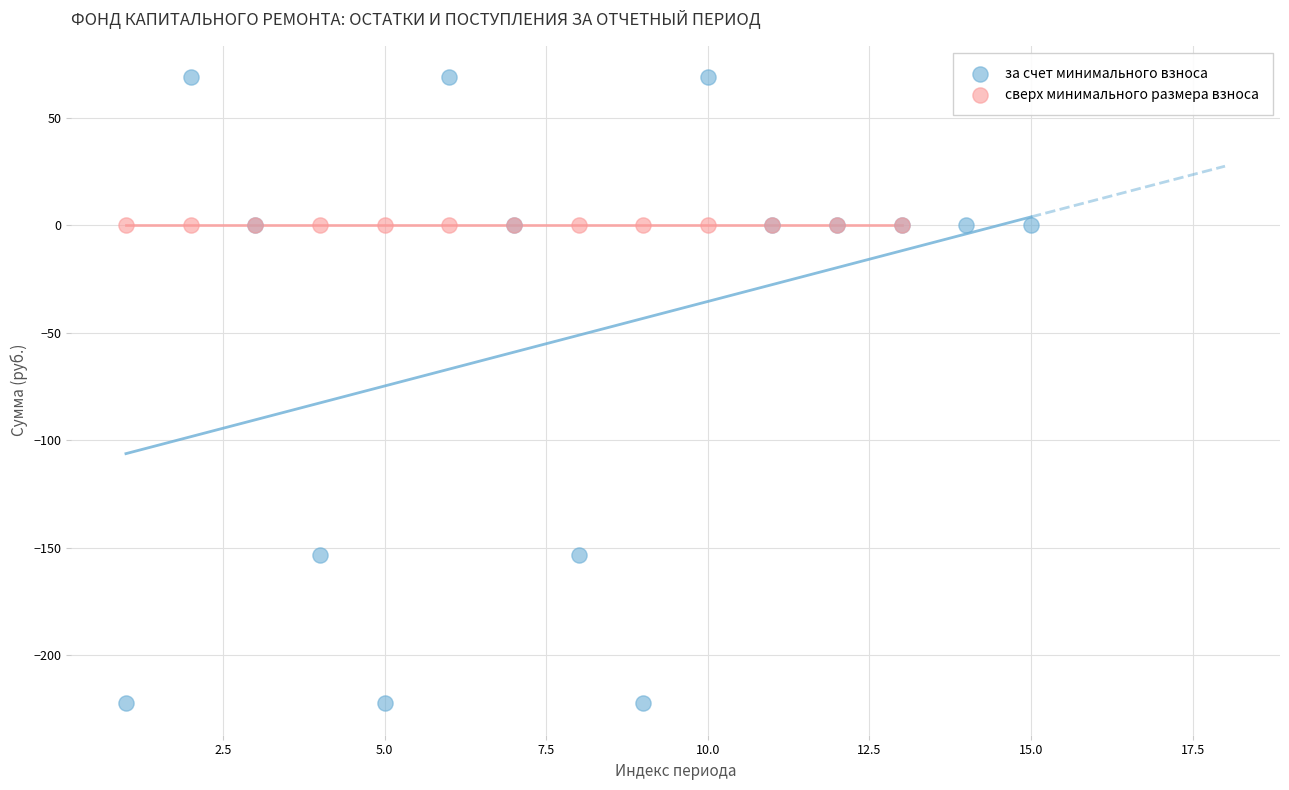

Which series contains the highest Y value?

за счет минимального взноса